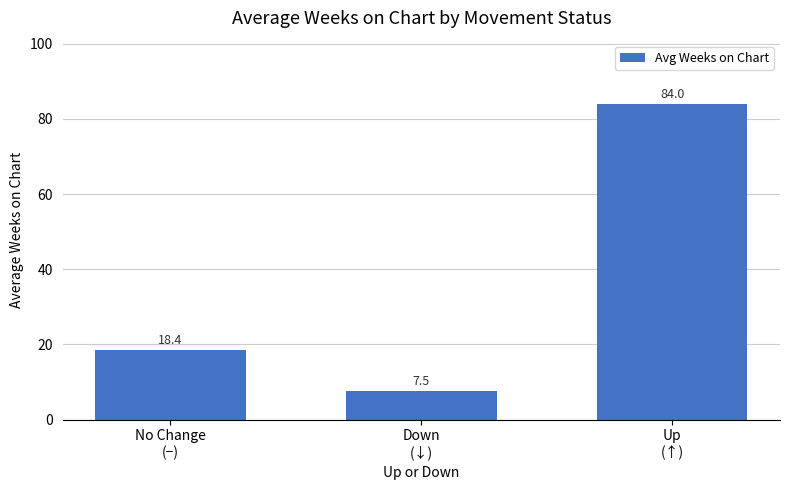

What is the label of the 1st bar from the left?

No Change
(−)